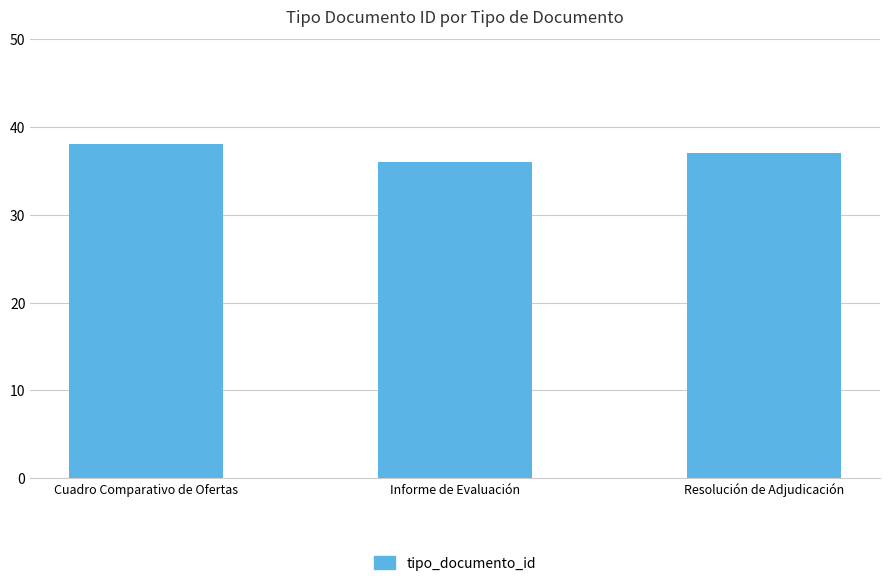

Reading left to right, transcribe all the data shown in this chart.

38	36	37